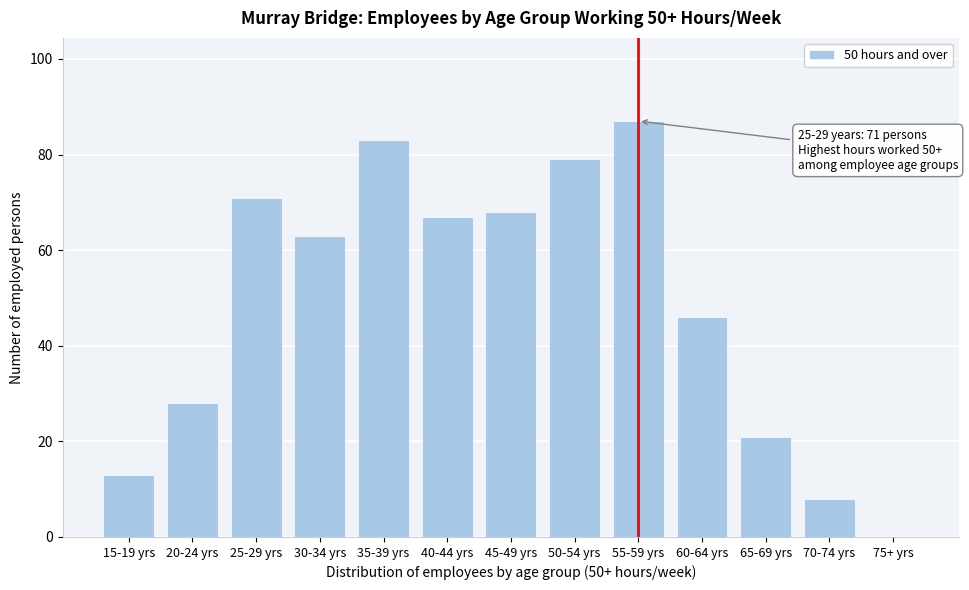

Reading left to right, extract all data points from this chart.

15-19 yrs=13	20-24 yrs=28	25-29 yrs=71	30-34 yrs=63	35-39 yrs=83	40-44 yrs=67	45-49 yrs=68	50-54 yrs=79	55-59 yrs=87	60-64 yrs=46	65-69 yrs=21	70-74 yrs=8	75+ yrs=0